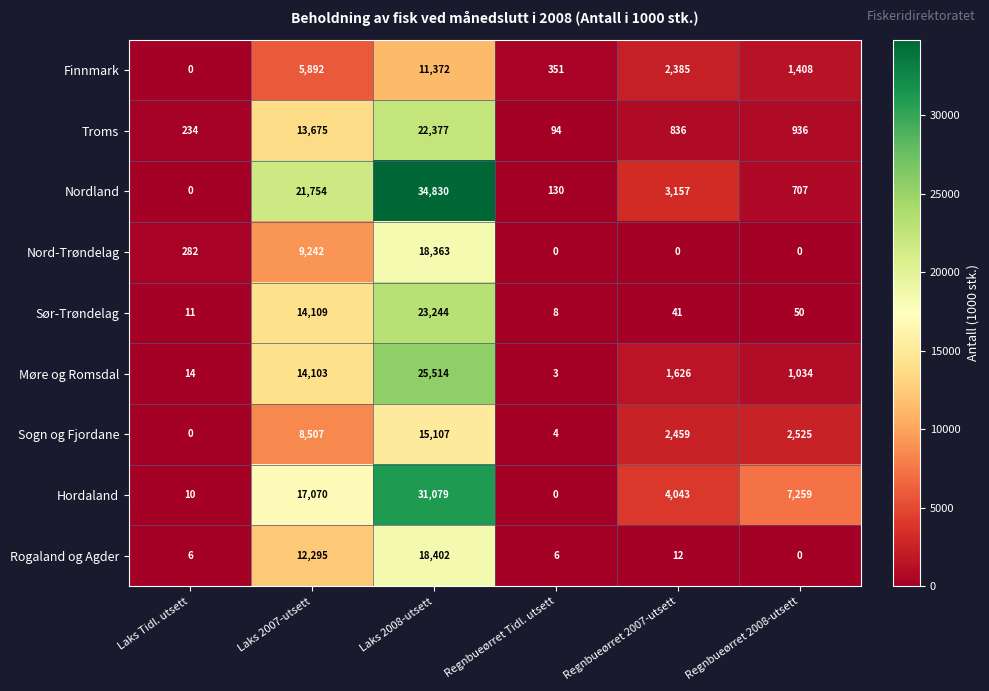

Which series has the largest range (max minus min)?

Nordland